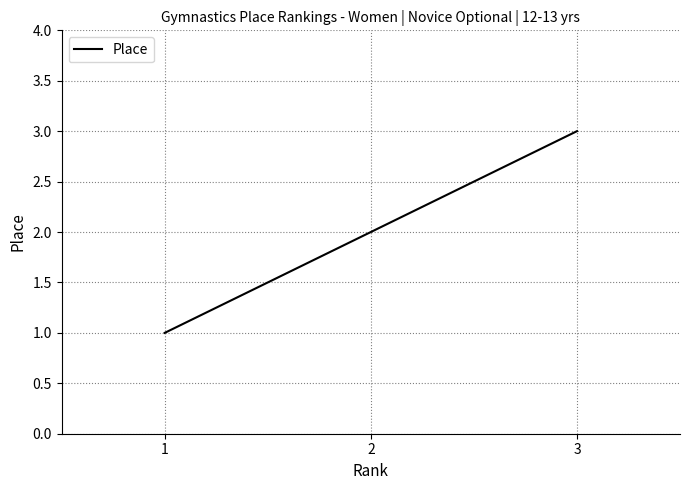

Reading left to right, what are all the values shown in this chart?

1=1	2=2	3=3